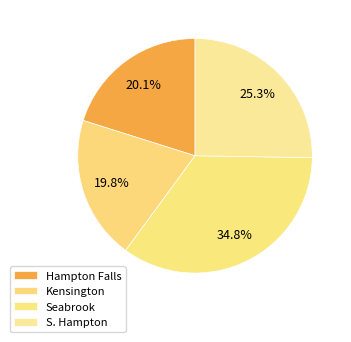

Between S. Hampton and Seabrook, which is larger?

Seabrook